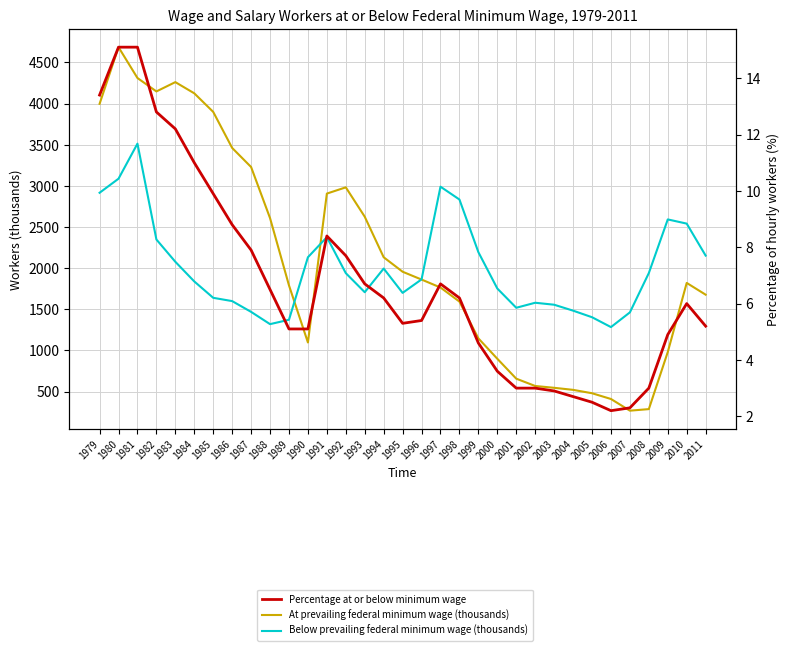

Where is the first local maximum for Below prevailing federal minimum wage (thousands)?

1981